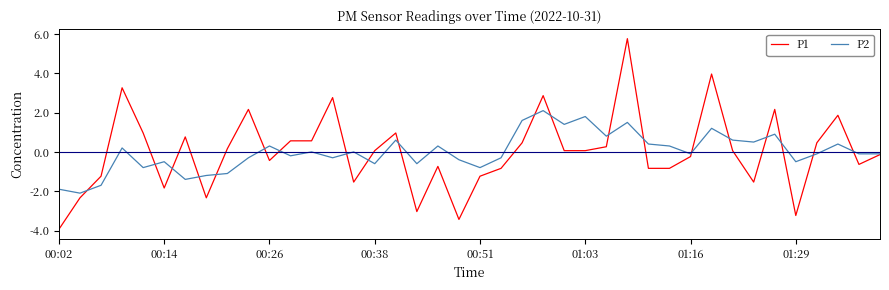

What is the difference between the maximum and minimum values in the P1 series?

9.7